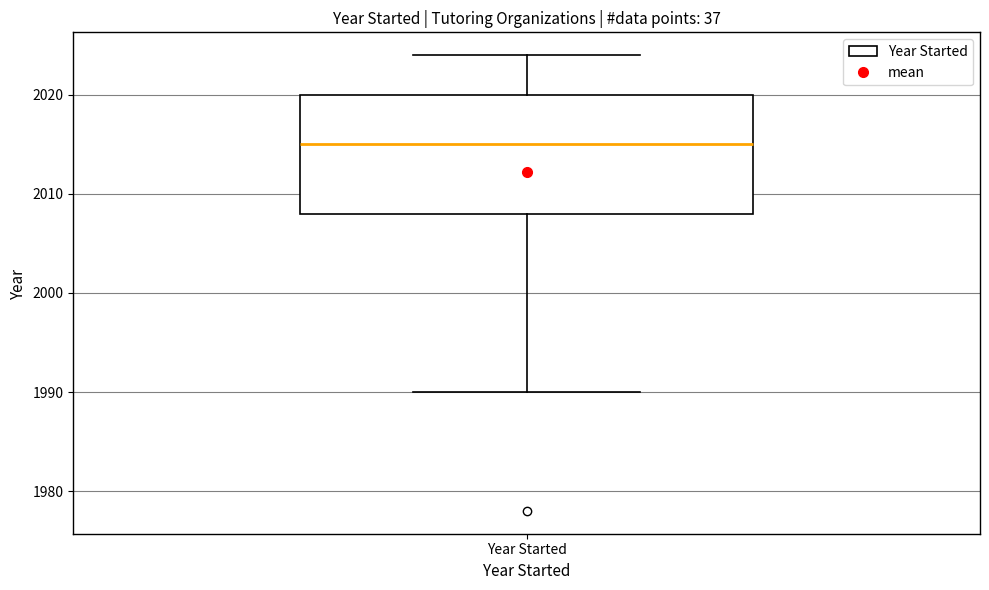

Where does the lower whisker of the box for Year Started end on the y-axis? The values are not printed on the chart, so give them approximately, as read against the axis.

1990